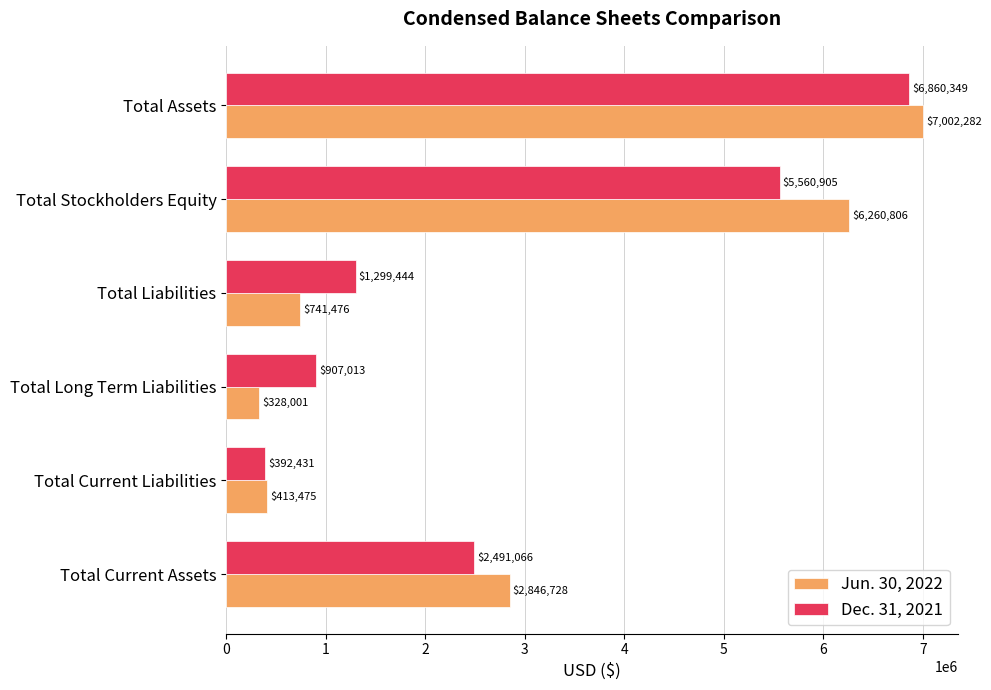

Count the number of data series in this chart.

2